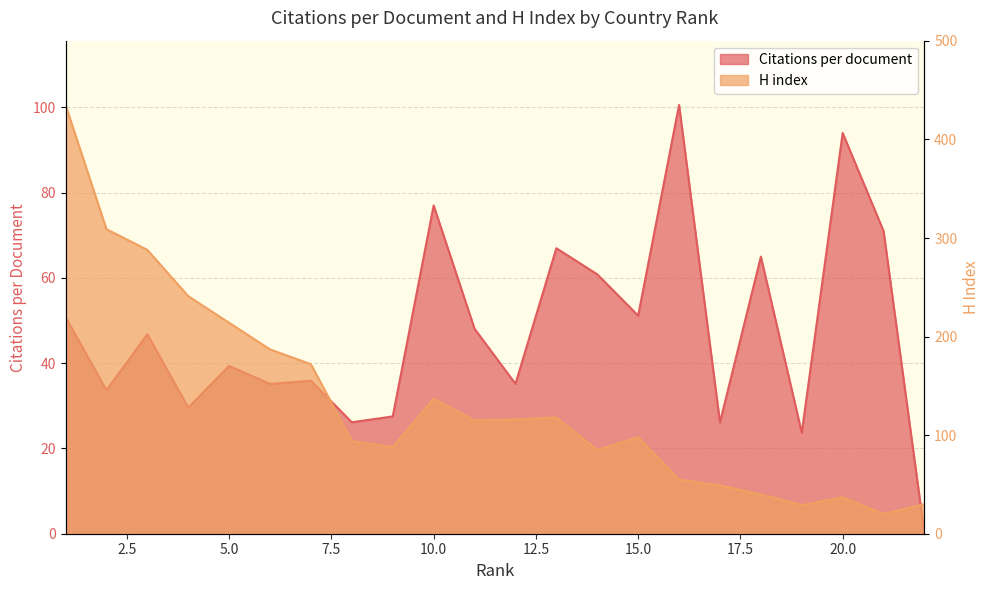

At which category does the chart reach its peak across all series?

1